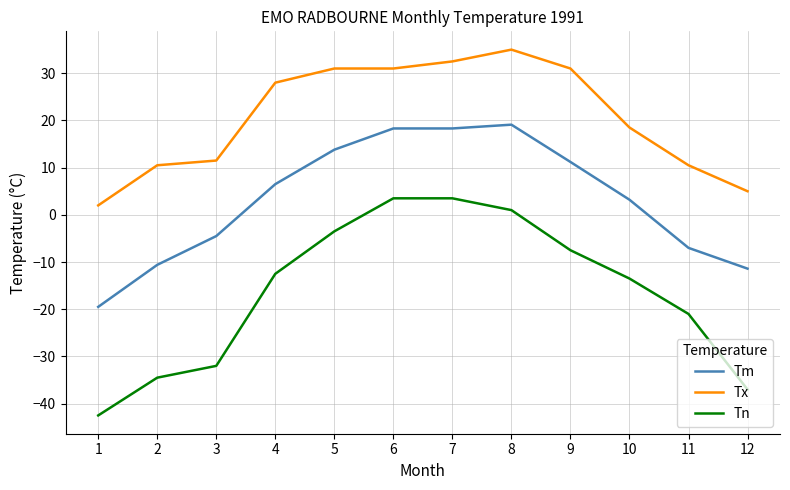

Reading right to left, transcribe all the data shown in this chart.

Tm: -11.4	-7.0	3.2	11.2	19.1	18.3	18.3	13.8	6.5	-4.5	-10.6	-19.5
Tx: 5.0	10.5	18.5	31.0	35.0	32.5	31.0	31.0	28.0	11.5	10.5	2.0
Tn: -37.0	-21.0	-13.5	-7.5	1.0	3.5	3.5	-3.5	-12.5	-32.0	-34.5	-42.5